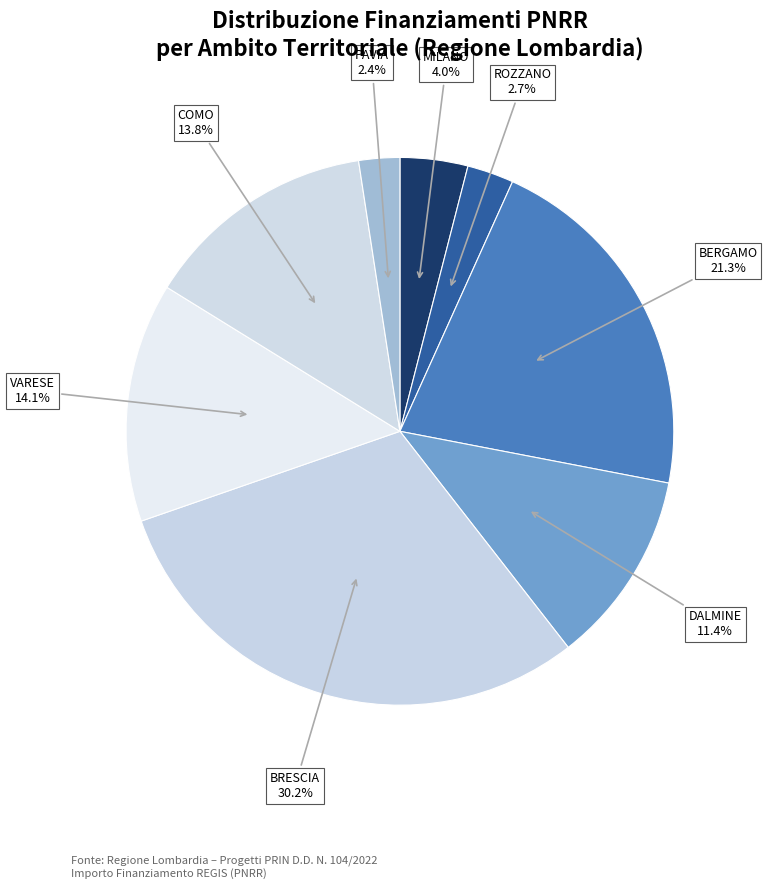

What is the largest slice in the pie chart?

BRESCIA